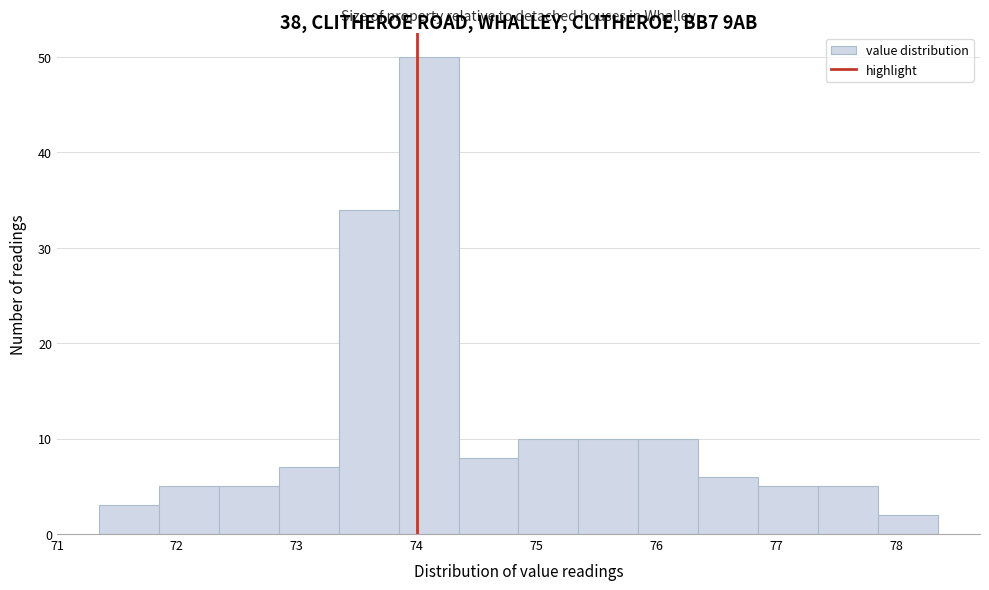

Over which range of the x-axis is the bar tallest?

73.85 to 74.35